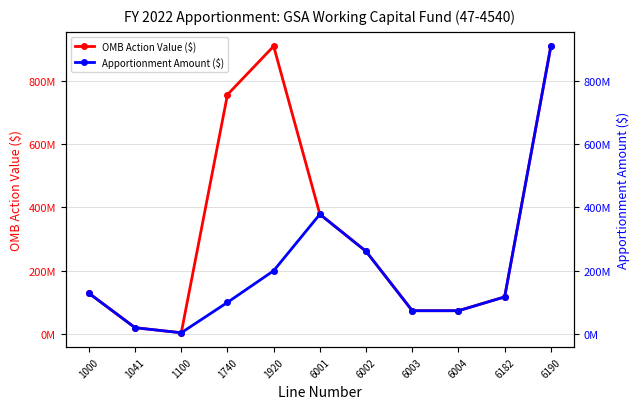

What is the difference between the OMB Action Value ($) values at 6190 and 6182?

792035205